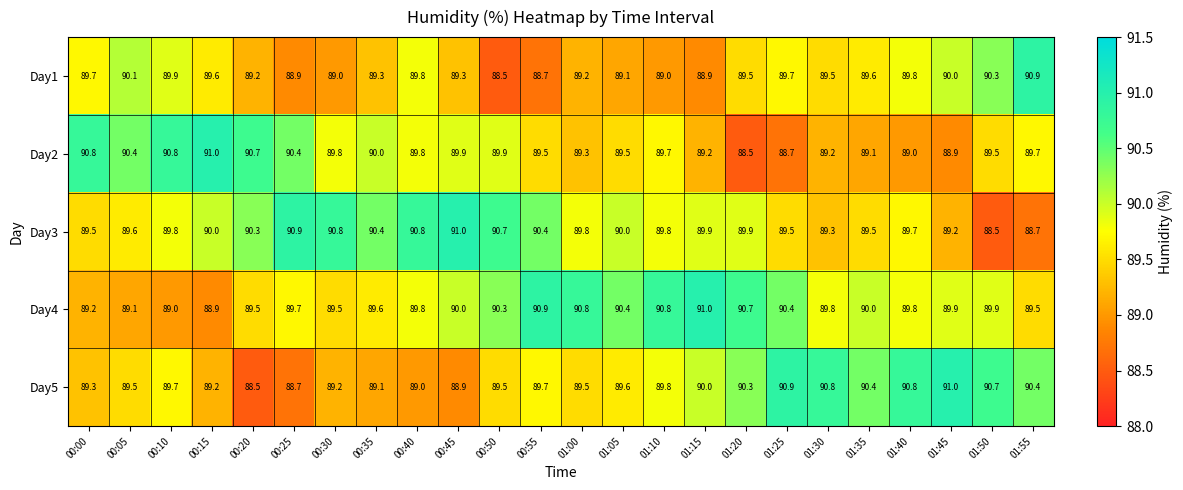

What is the highest value of the Day4 series?

91.0